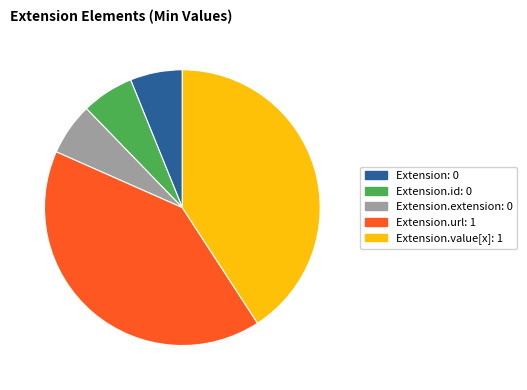

Combined, do Extension.value[x]: 1 and Extension.id: 0 account for over 50%?

No